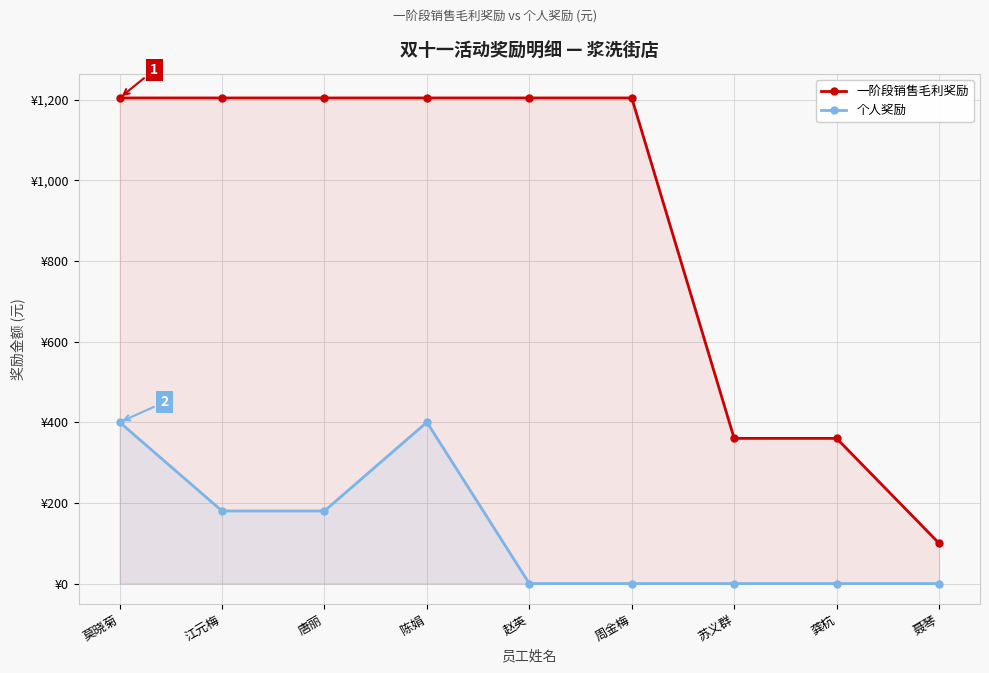

At how many categories does at least one series exceed 960?

6